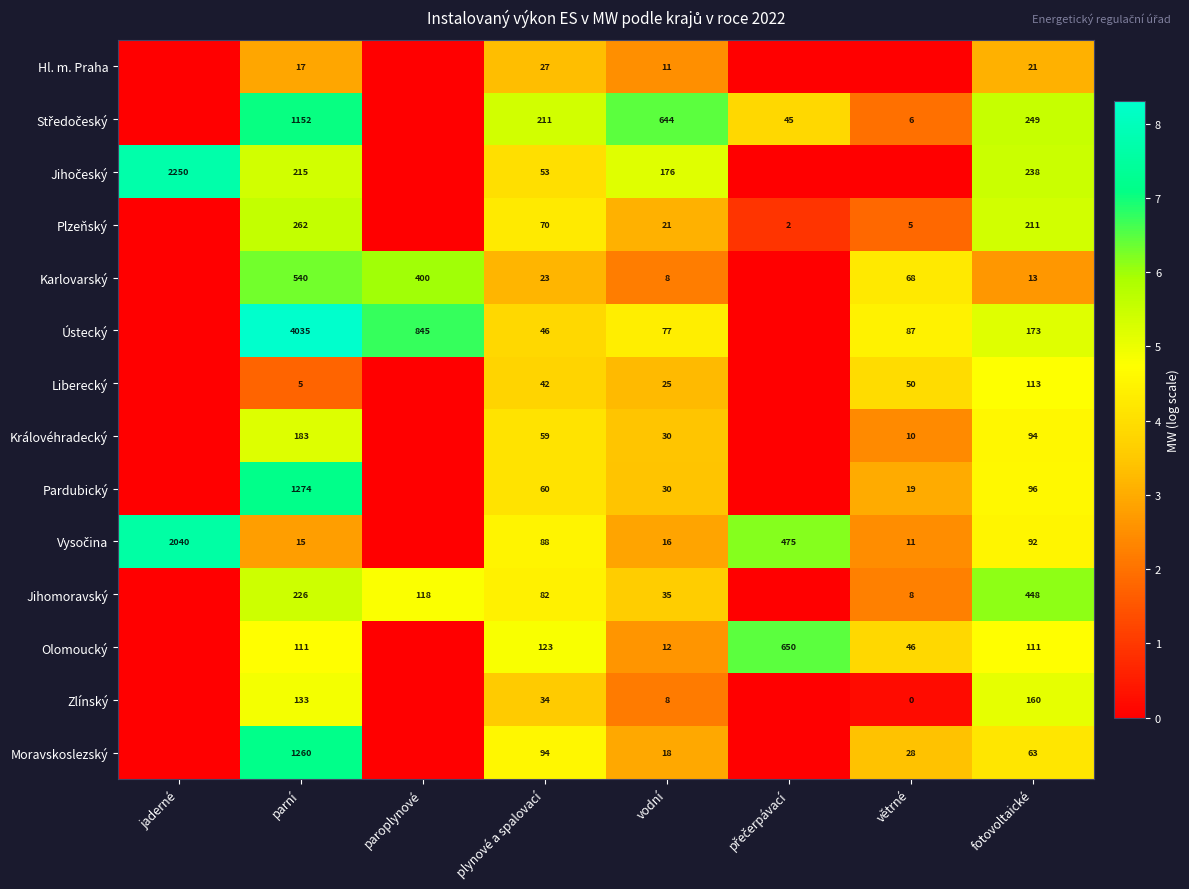

The value of Karlovarský at vodní is 8. True or false?

True